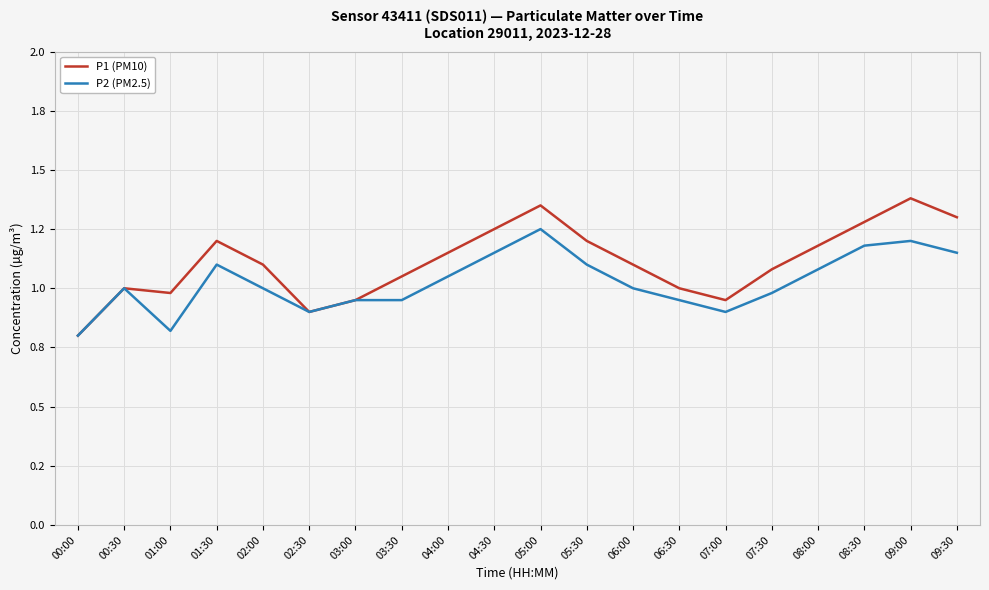

True or false: P2 (PM2.5) and P1 (PM10) cross at least once.

False